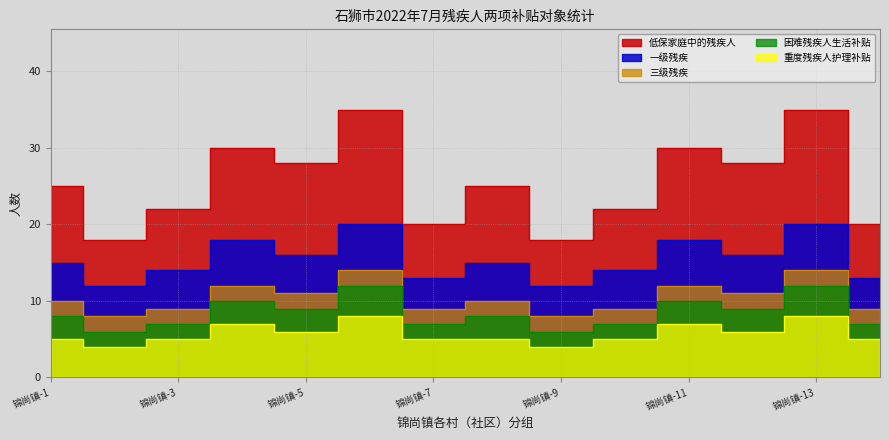

Is it true that 低保家庭中的残疾人 equals 36 at 锦尚镇-7?

False